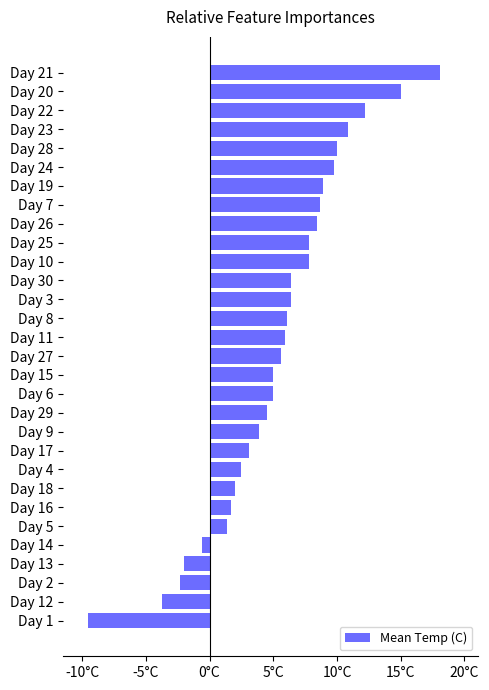

Are the bars horizontal?

Yes